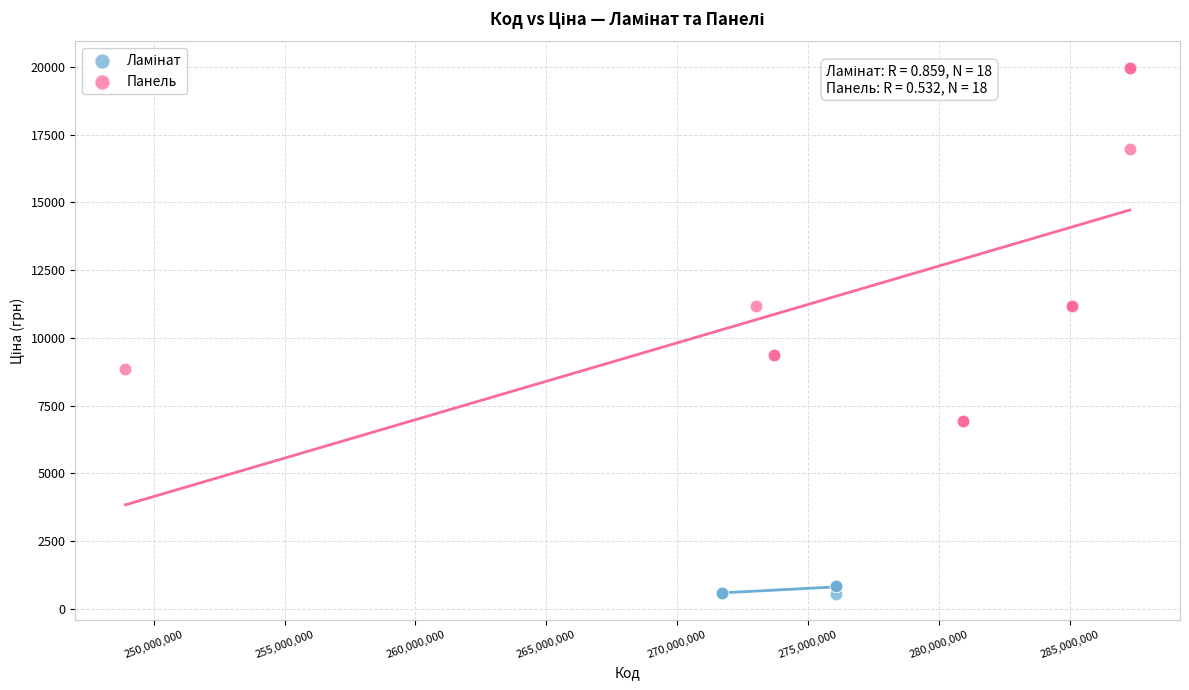

Which series contains the highest Y value?

Панель